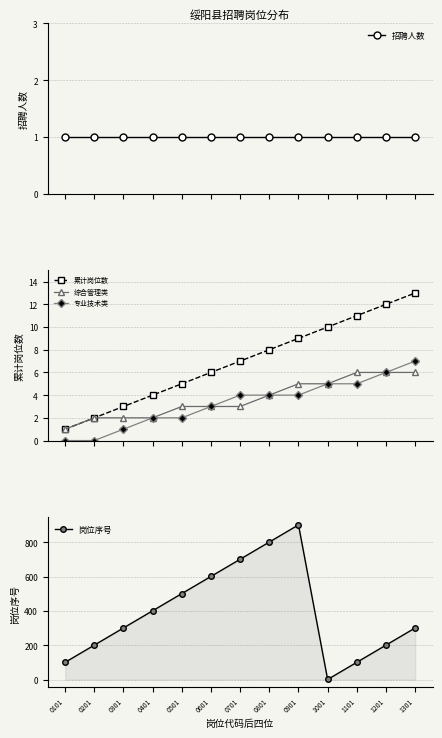

How many intersections are there between 岗位序号 and 专业技术类?

2